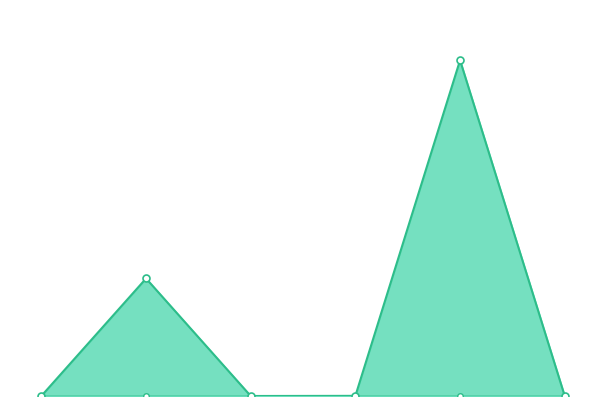

Which category has the lowest value across all series?

Registry AutoRenew